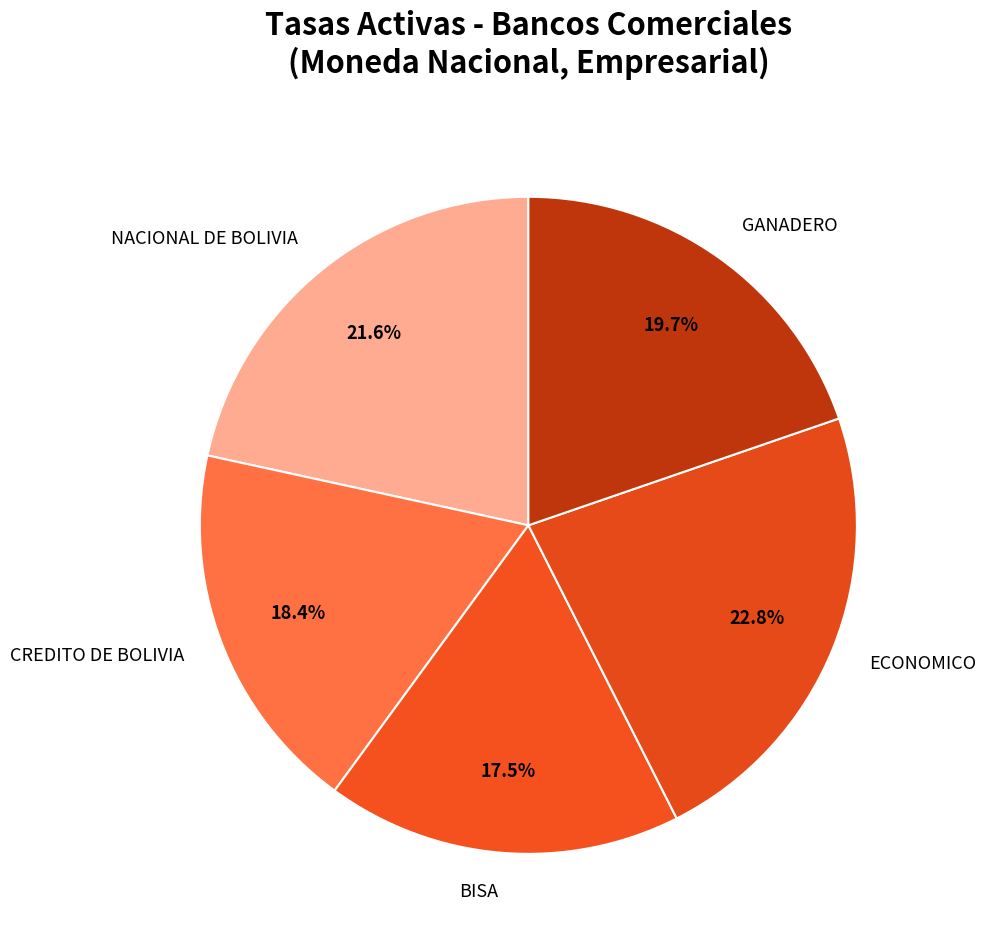

What is the ratio of the value at CREDITO DE BOLIVIA to the value at GANADERO?

0.9